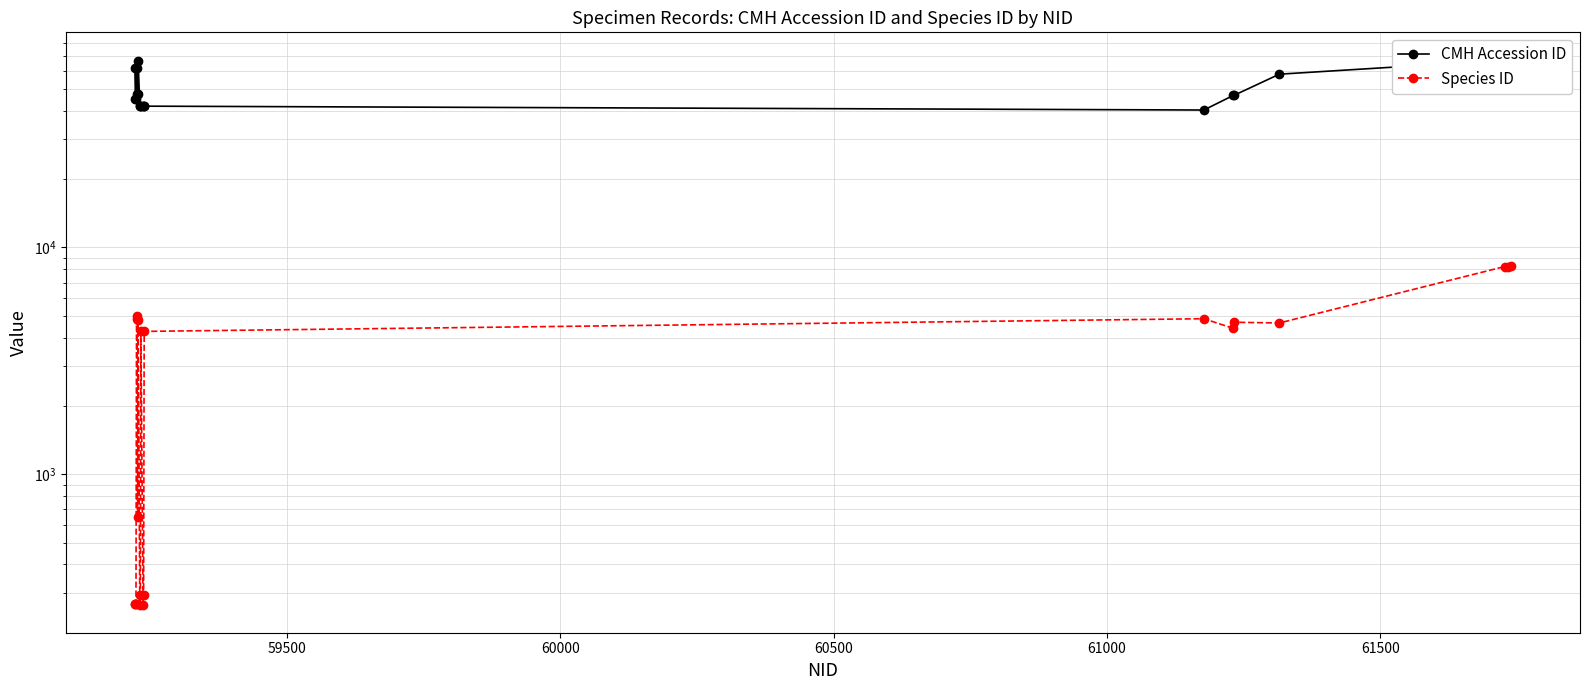

True or false: Species ID and CMH Accession ID cross at least once.

False